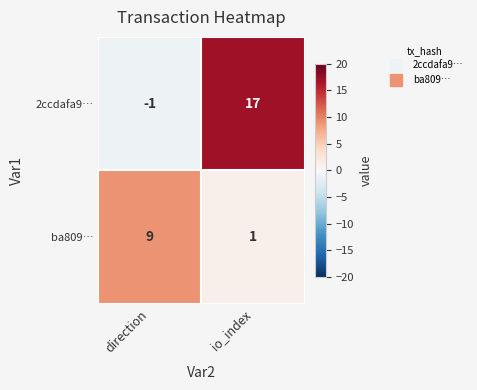

At which label is 2ccdafa9… closest to 8?

direction